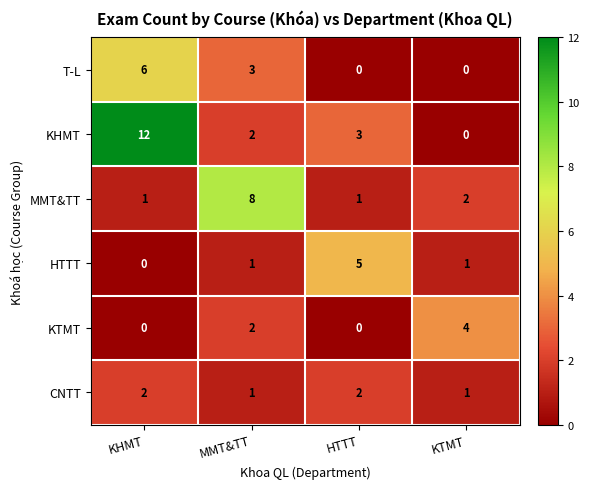

The value of KHMT at MMT&TT is 2. True or false?

True